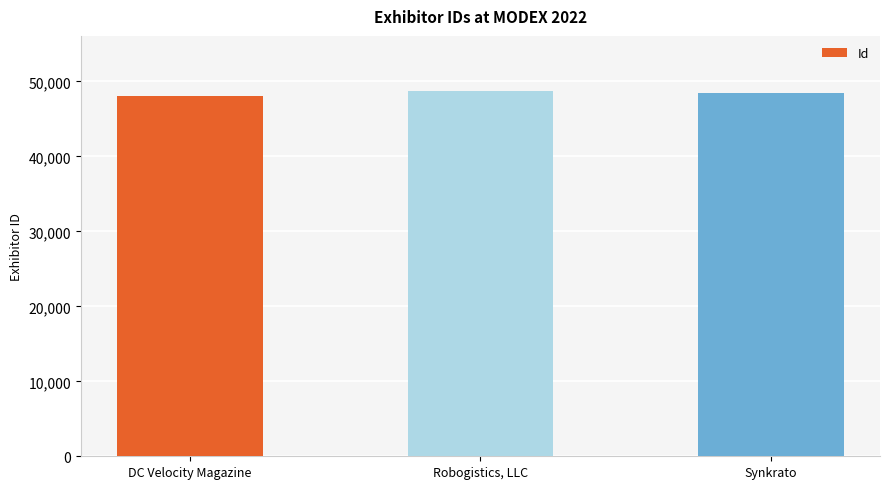

Reading left to right, extract all data points from this chart.

48073	48769	48482